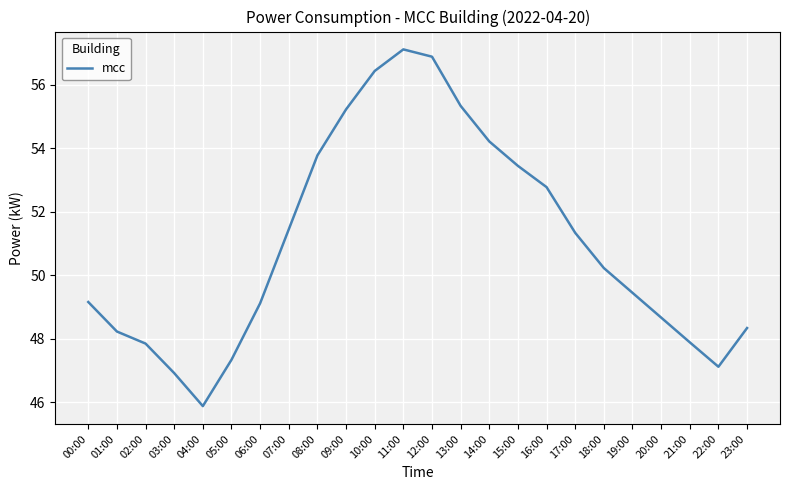

What is the change in value from 09:00 to 23:00?

-6.9